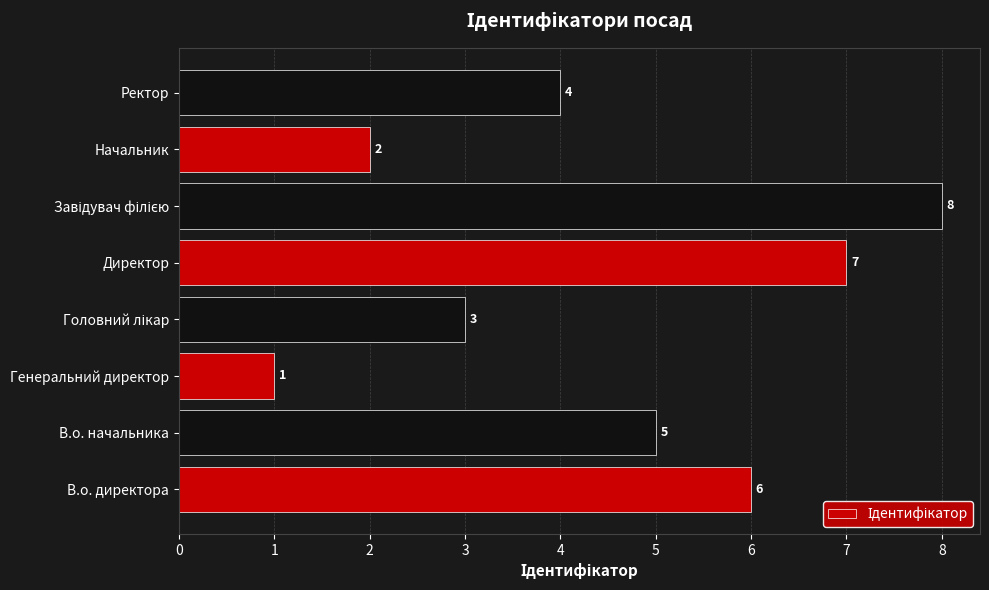

Reading bottom to top, transcribe all the data shown in this chart.

6	5	1	3	7	8	2	4